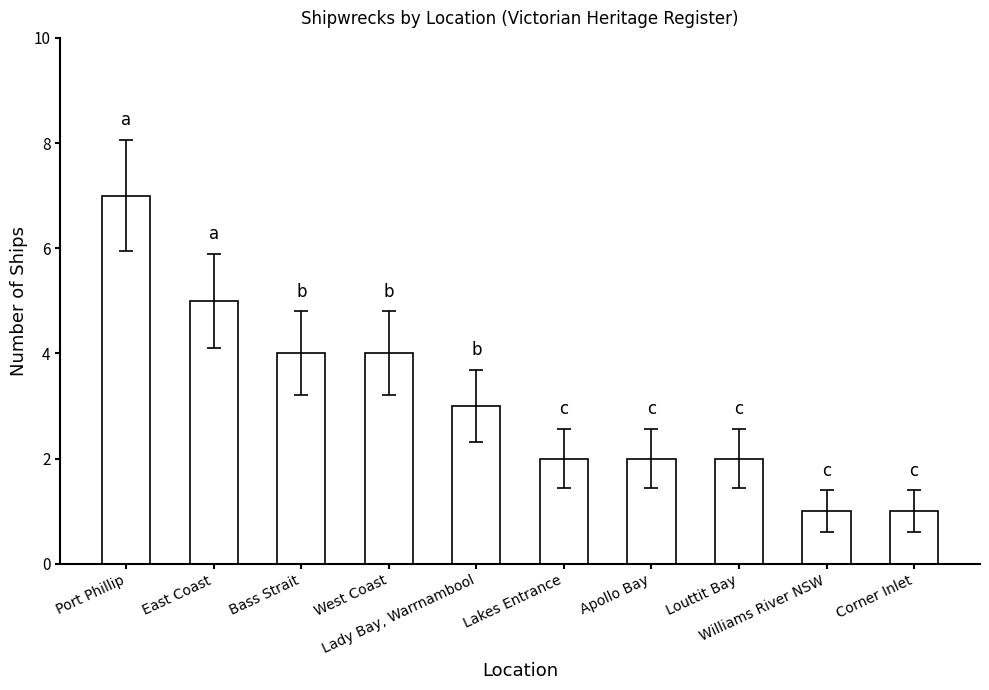

The value at Corner Inlet is 1. True or false?

True